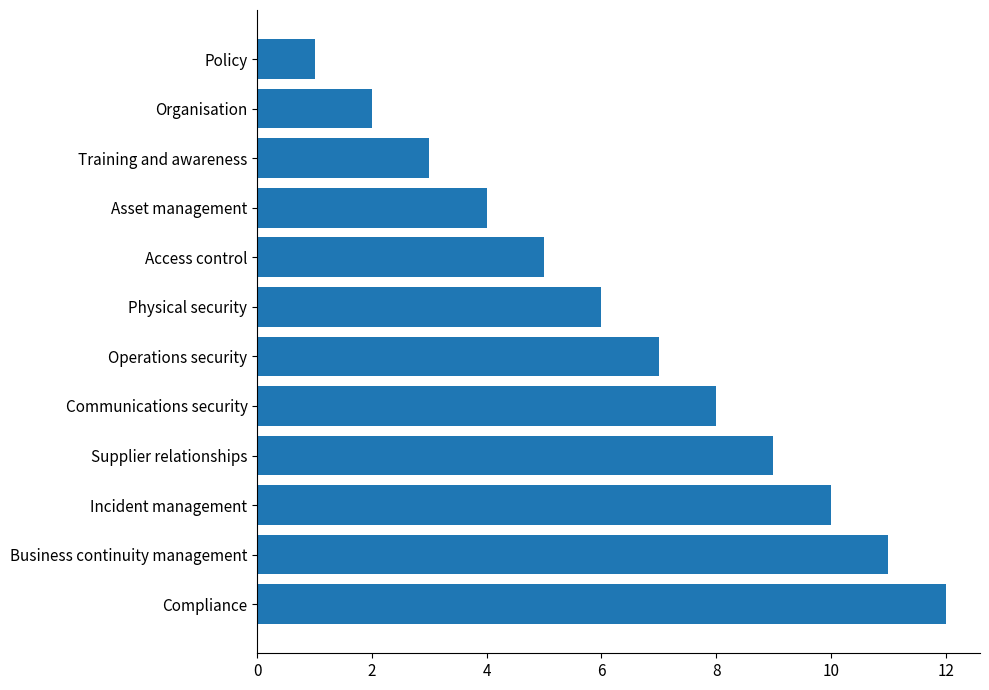

List the labels in order of value, largest first.

Compliance, Business continuity management, Incident management, Supplier relationships, Communications security, Operations security, Physical security, Access control, Asset management, Training and awareness, Organisation, Policy